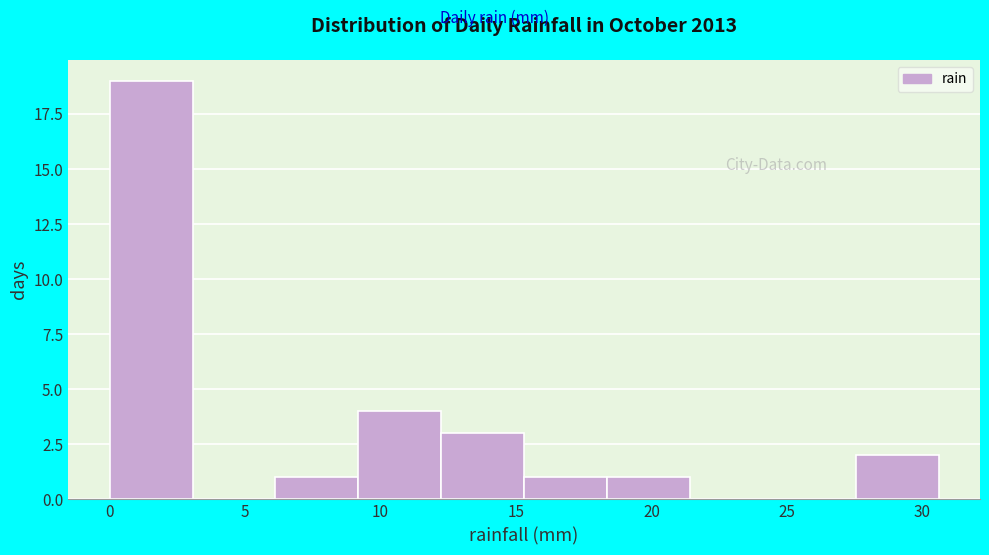

What is the height of the bar covering 6.0 to 9.0 on the x-axis? Neither the bar edges nor the heights are printed on the chart, so give them approximately, as read against the axes.

1